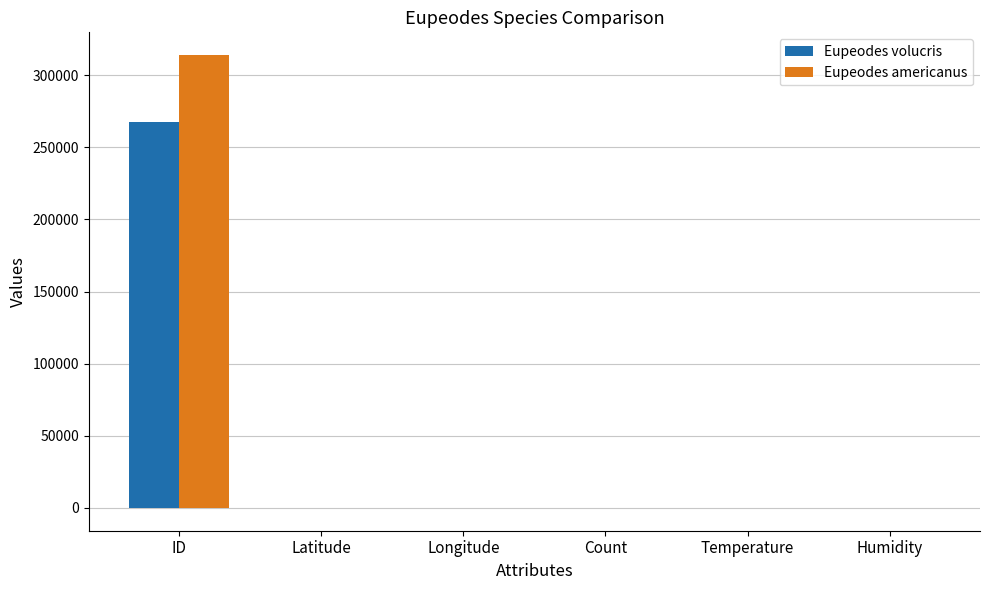

What is the sum of the Eupeodes americanus values at Temperature and ID?

314139.0